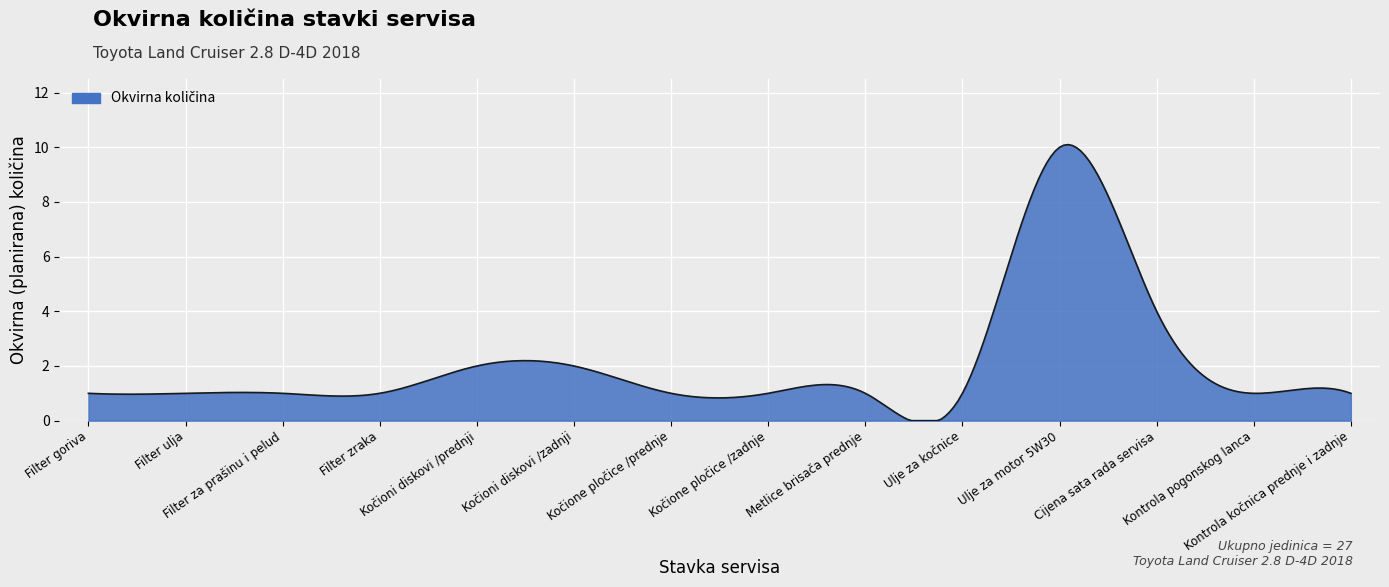

Does the chart have visible grid lines?

Yes